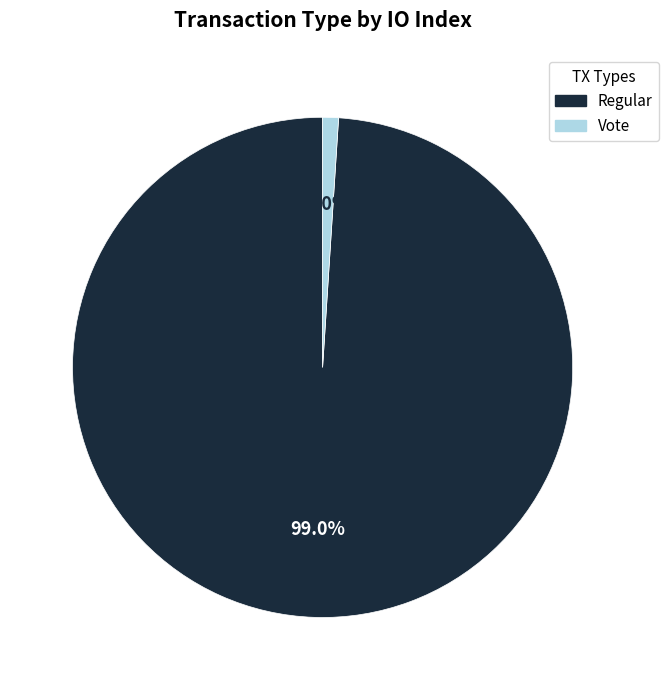

What is the smallest slice in the pie chart?

Vote